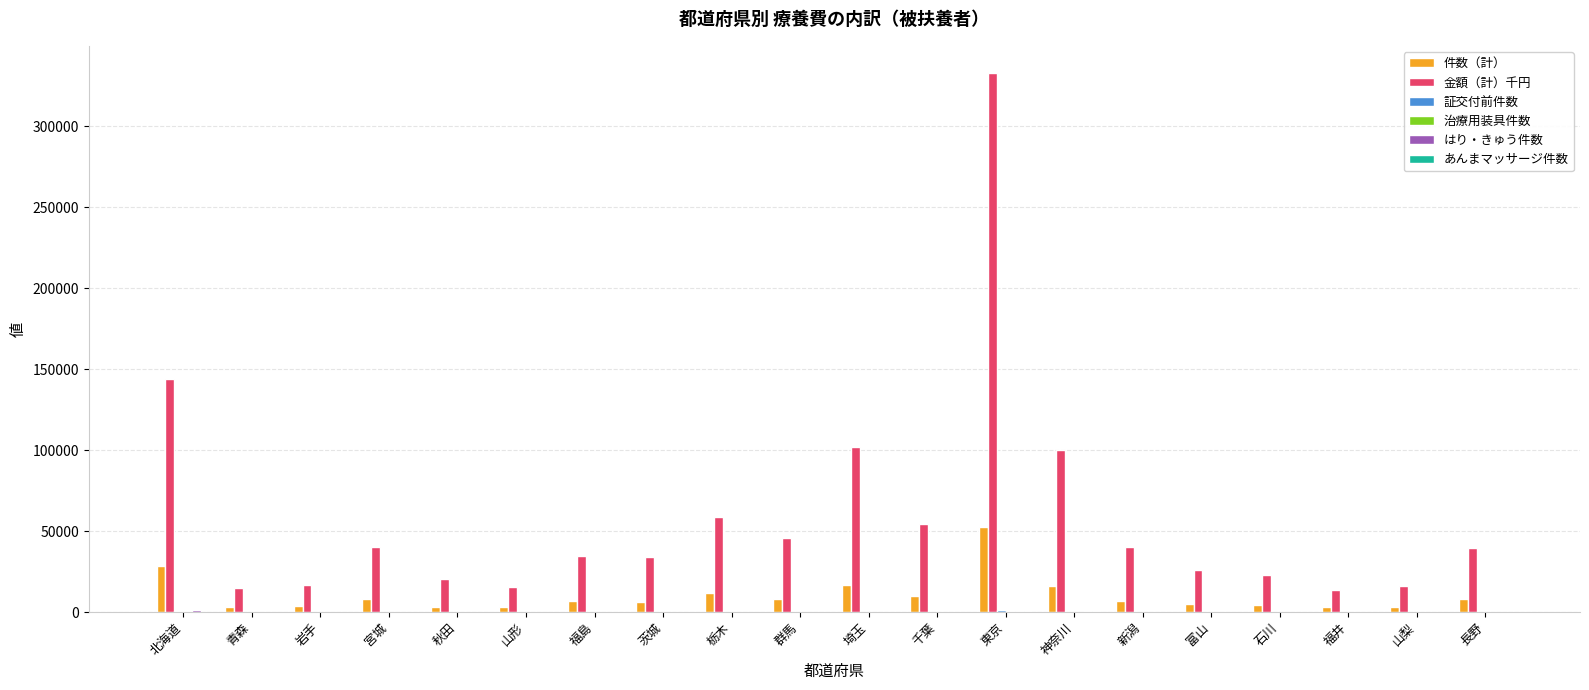

Which series has the largest total across all categories?

金額（計）千円